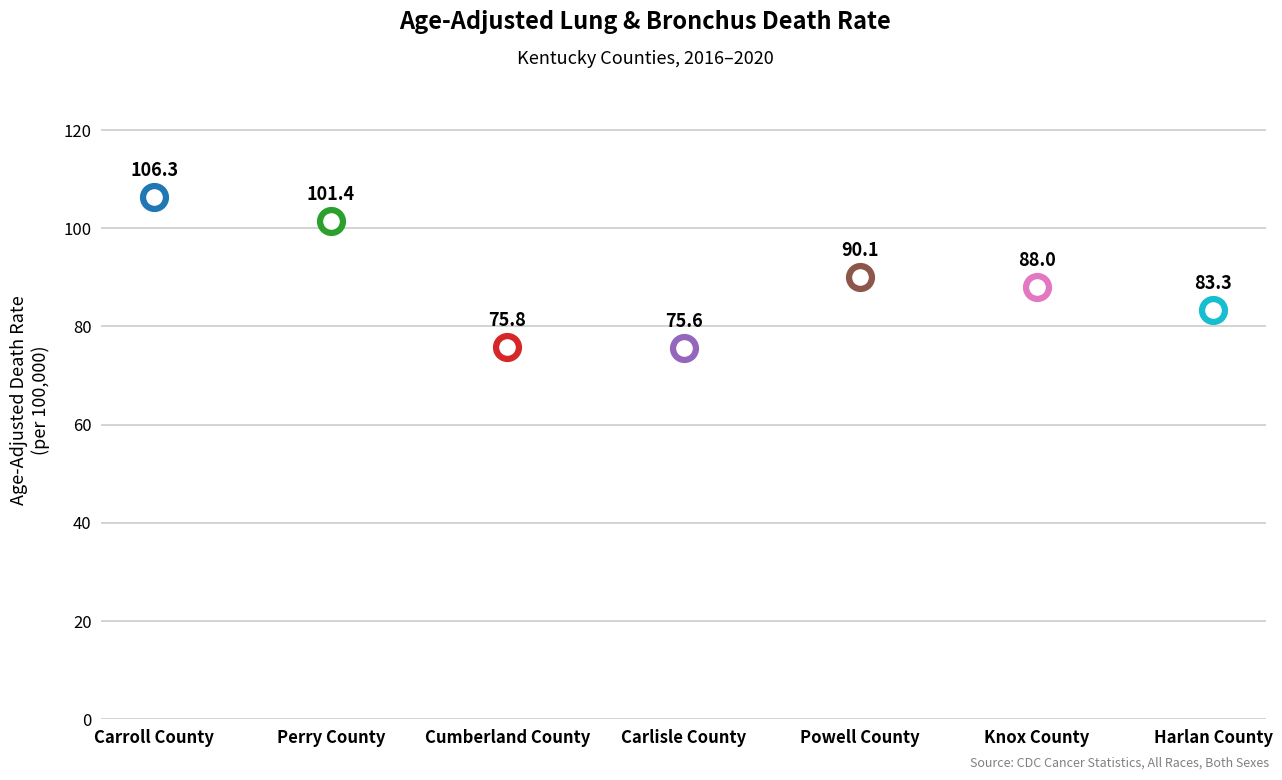

What is the change in value from Carroll County to Knox County?

-18.3